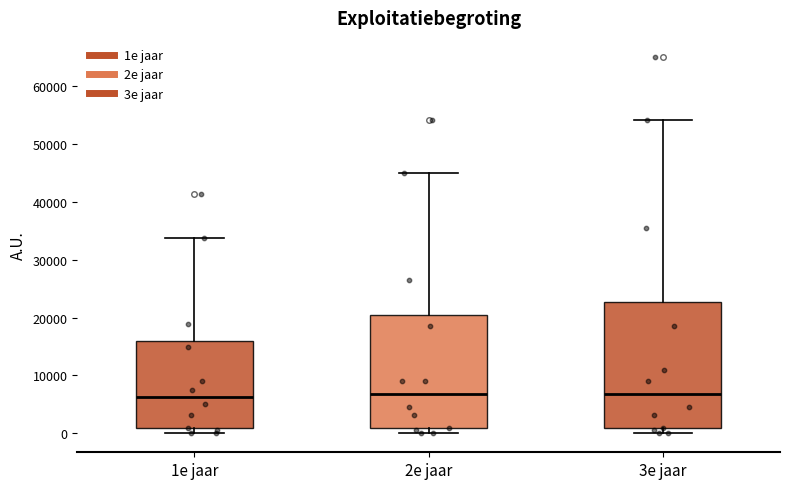

Comparing the boxes themselves (not the whiskers), which one is the tallest?

3e jaar